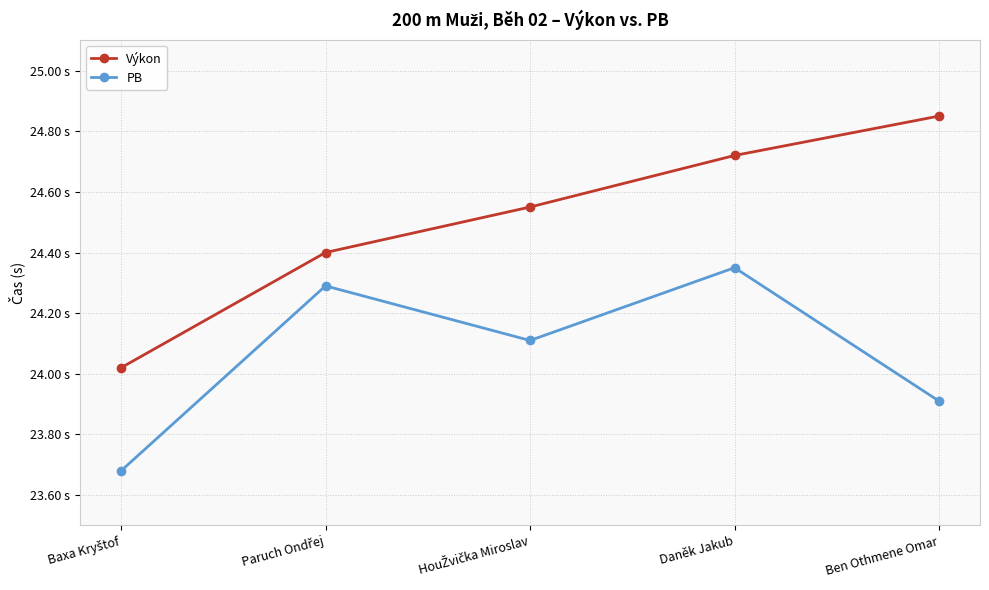

At which category is the sum across all series the highest?

Daněk Jakub